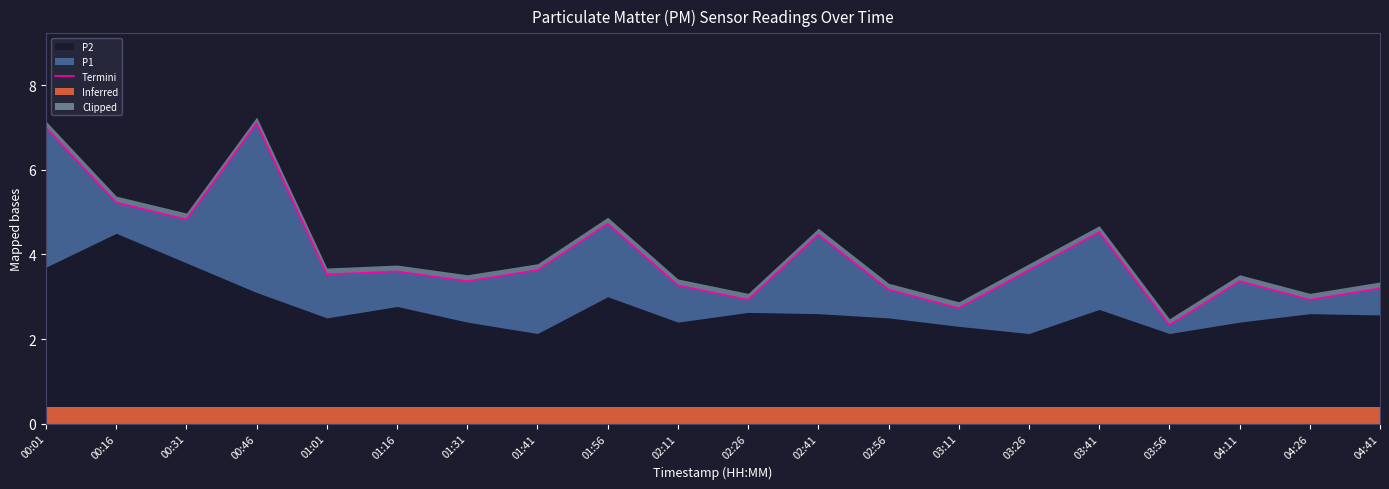

Which label corresponds to the smallest value in the chart?

03:56